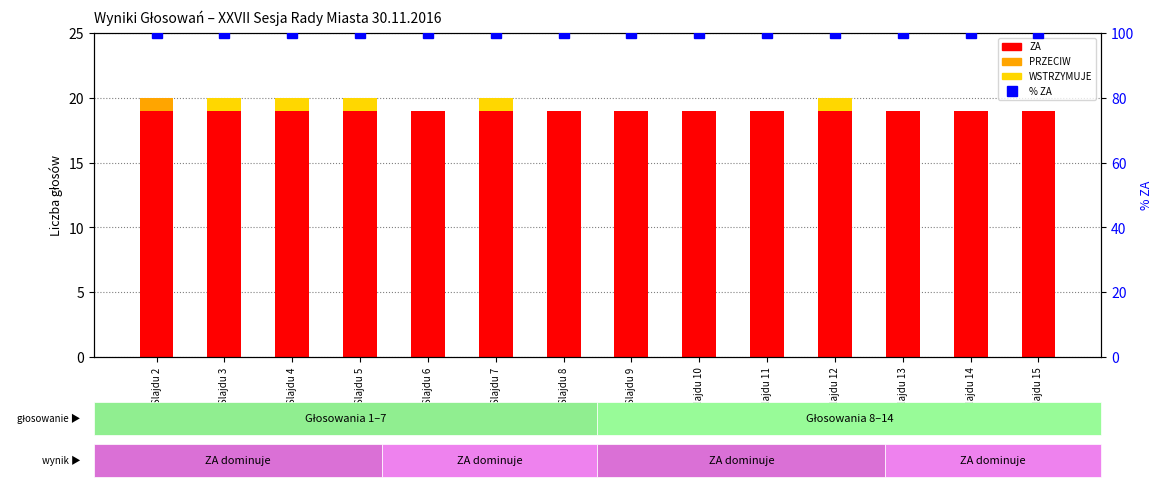

At which category is the sum across all series the highest?

Nr Slajdu 2